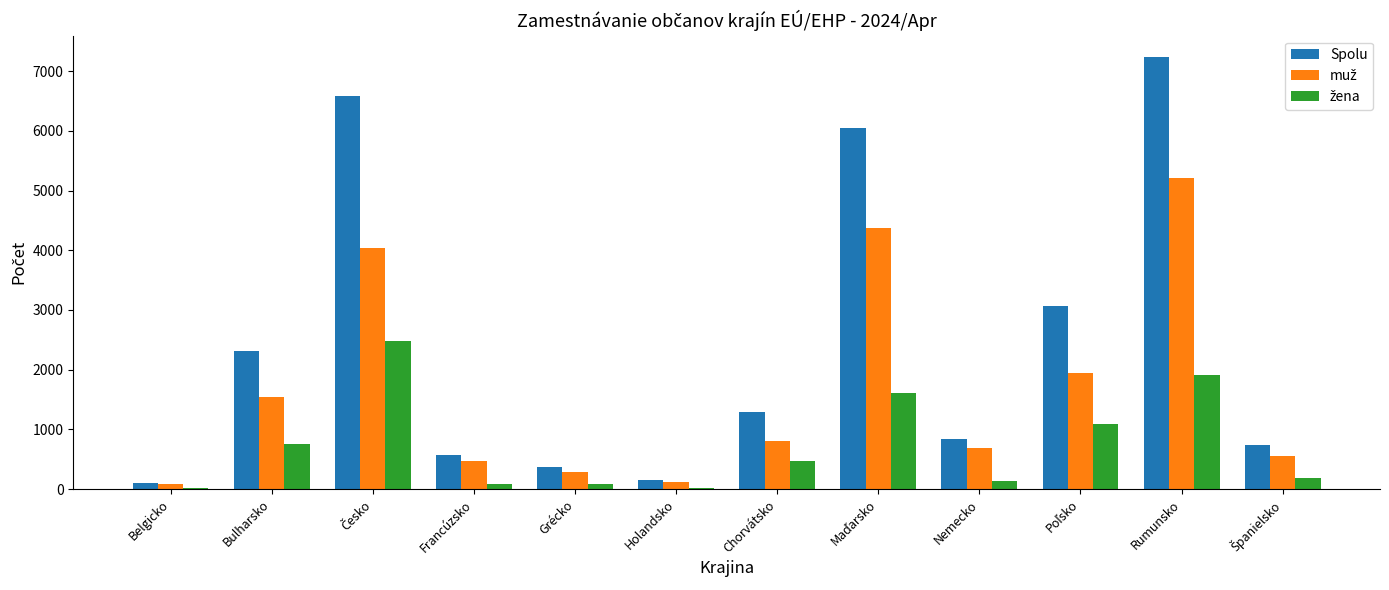

True or false: Spolu has a value of 838 at Francúzsko.

False